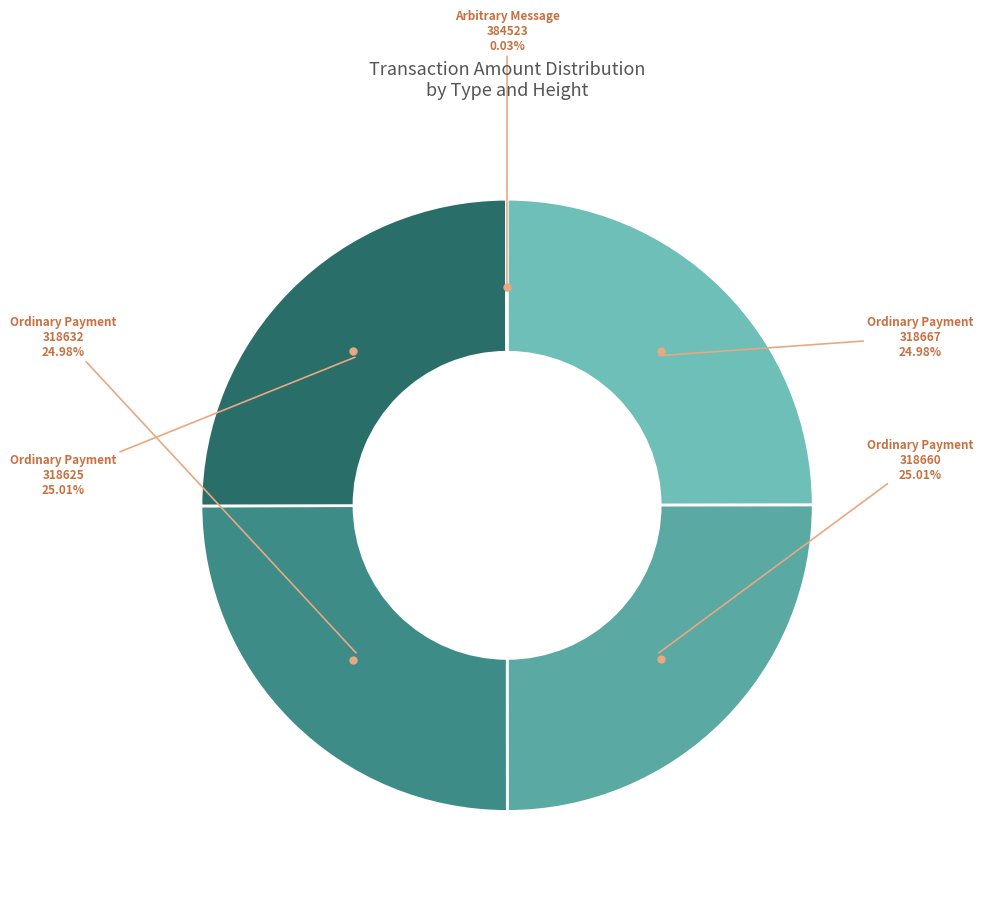

Which slice is the smallest?

Arbitrary Message (384523)